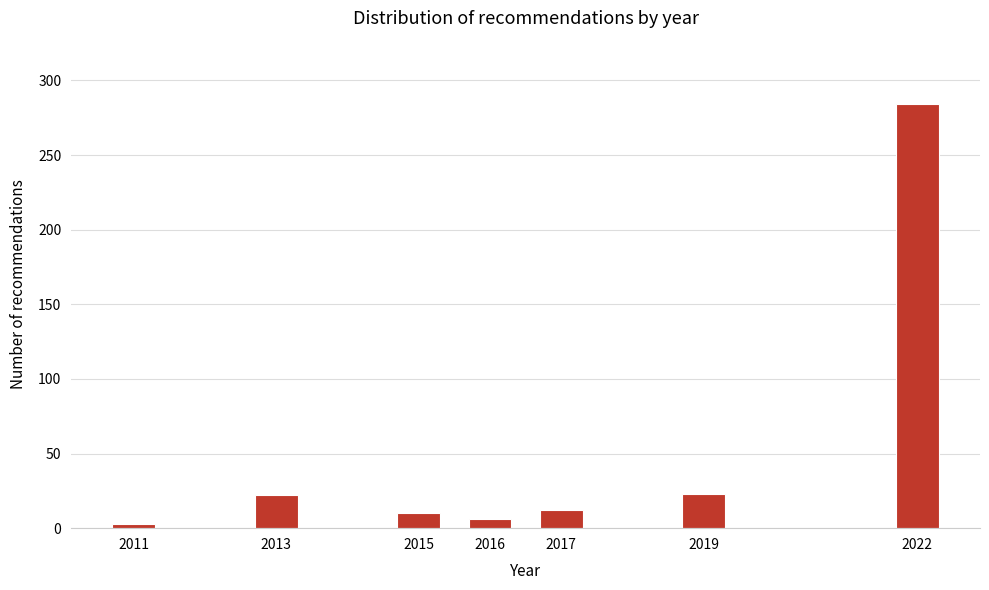

Is it true that the value at 2022 is 146?

False